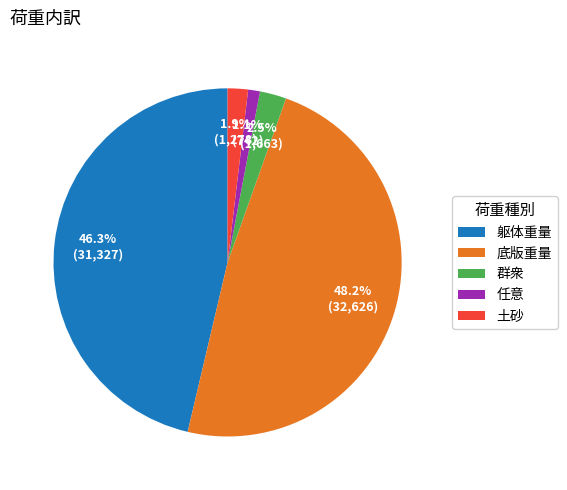

What is the smallest slice in the pie chart?

任意